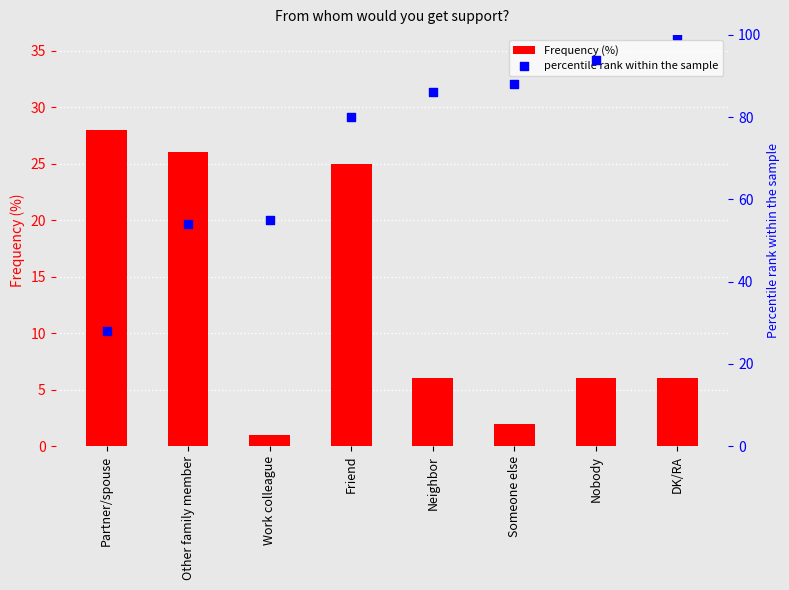

What are all the series names shown in the legend?

Frequency (%), percentile rank within the sample